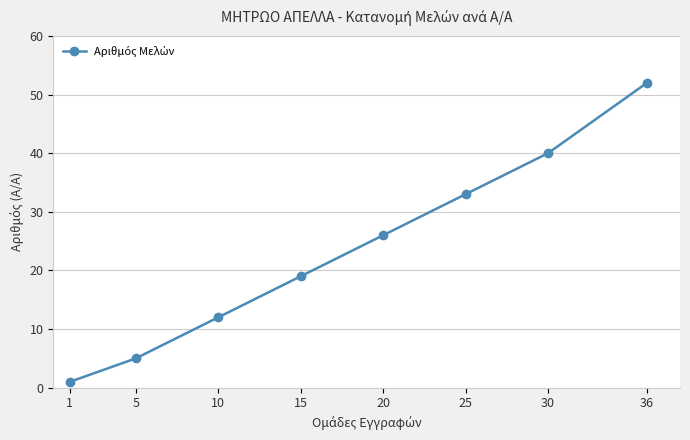

What is the average value?

24